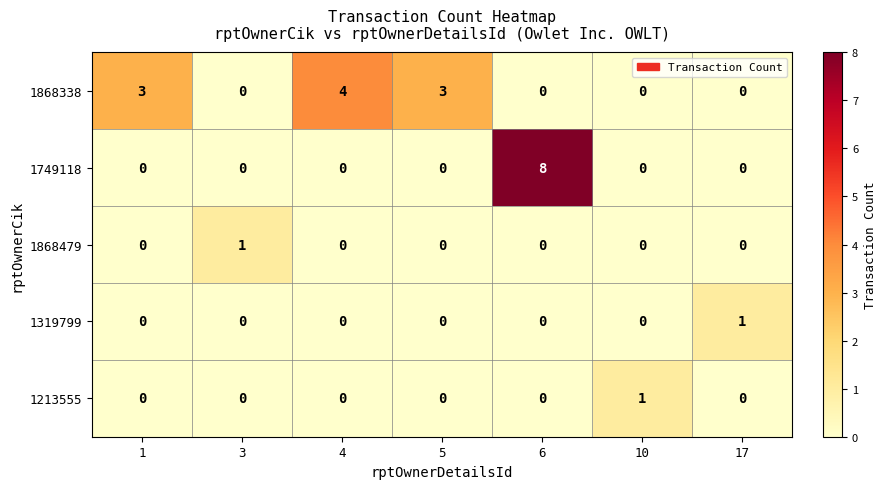

What is the sum of all 1868338 values?

10